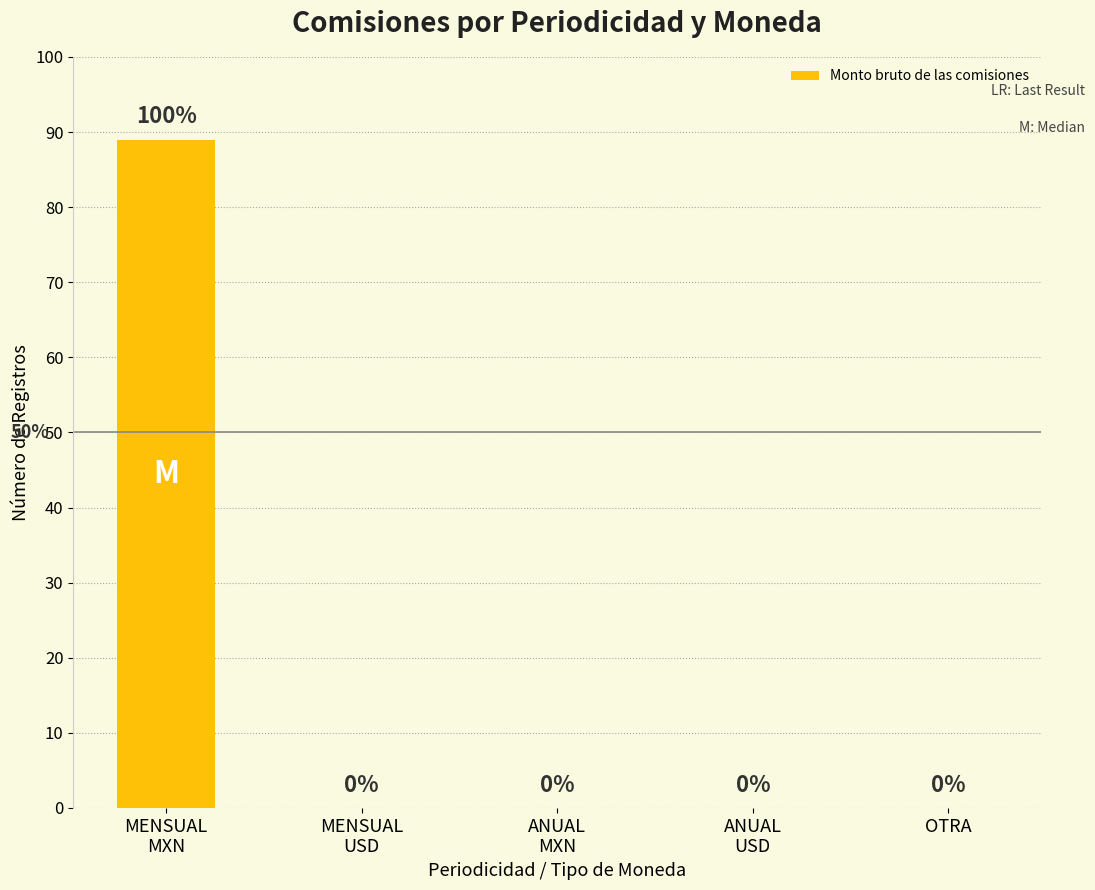

How many positive values are there?

1